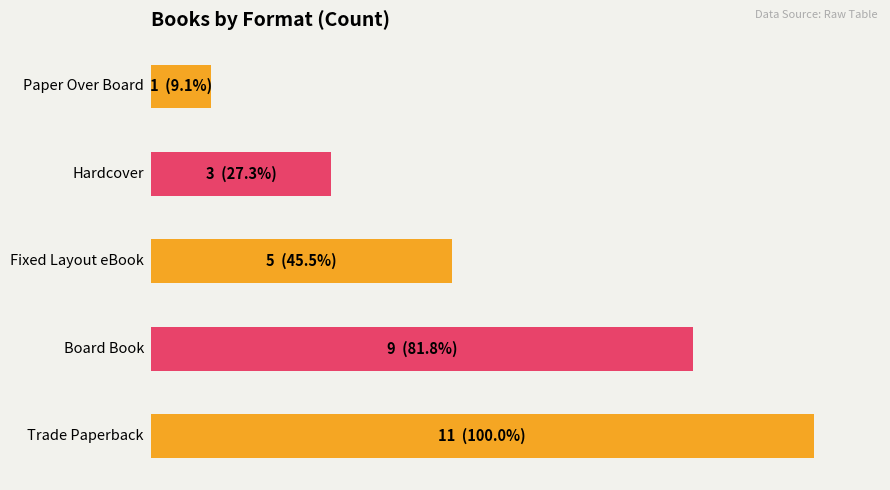

Does the chart contain any negative values?

No